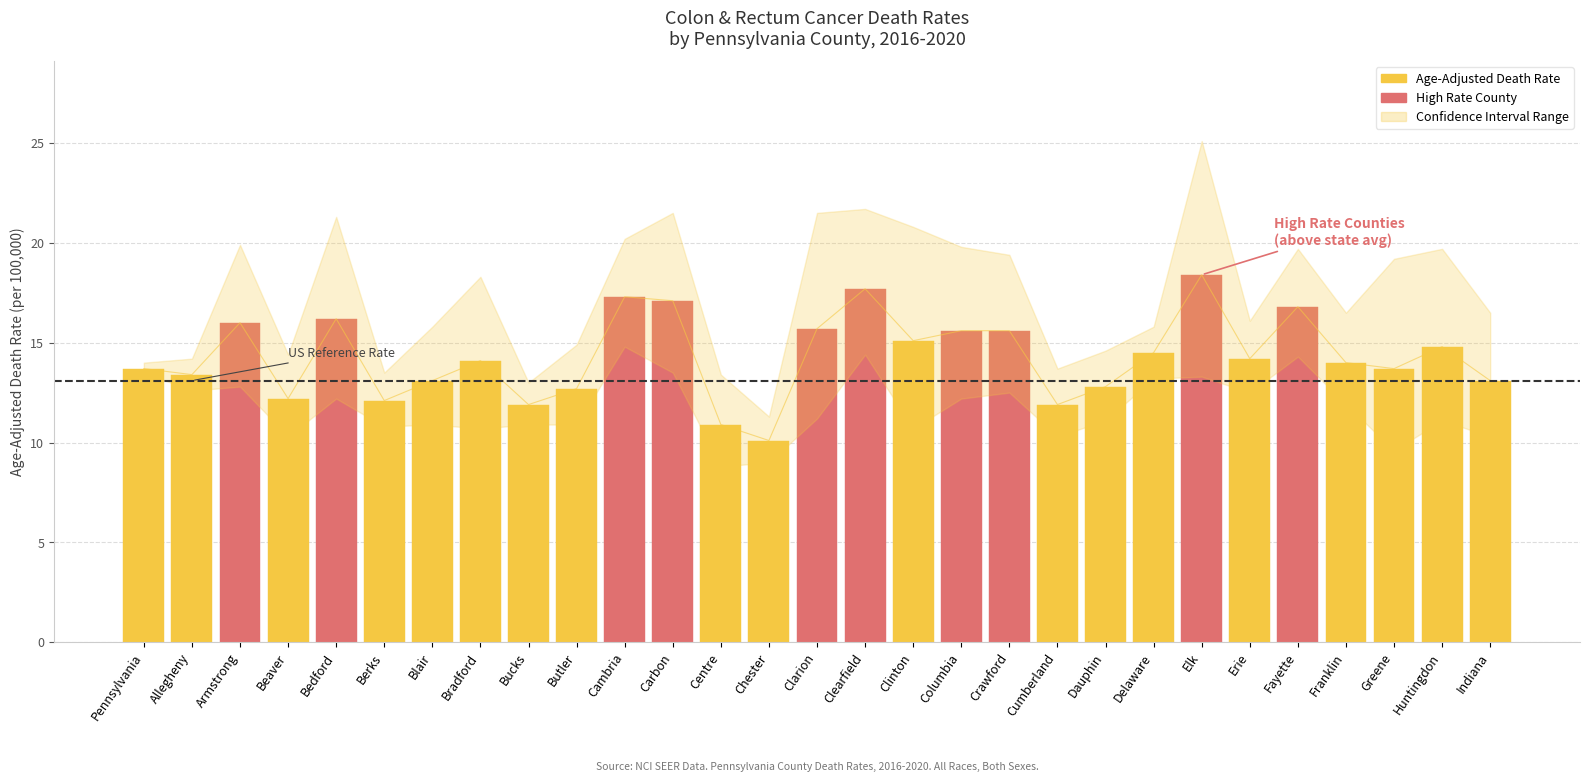

At which label is Age-Adjusted Death Rate closest to 14?

Franklin